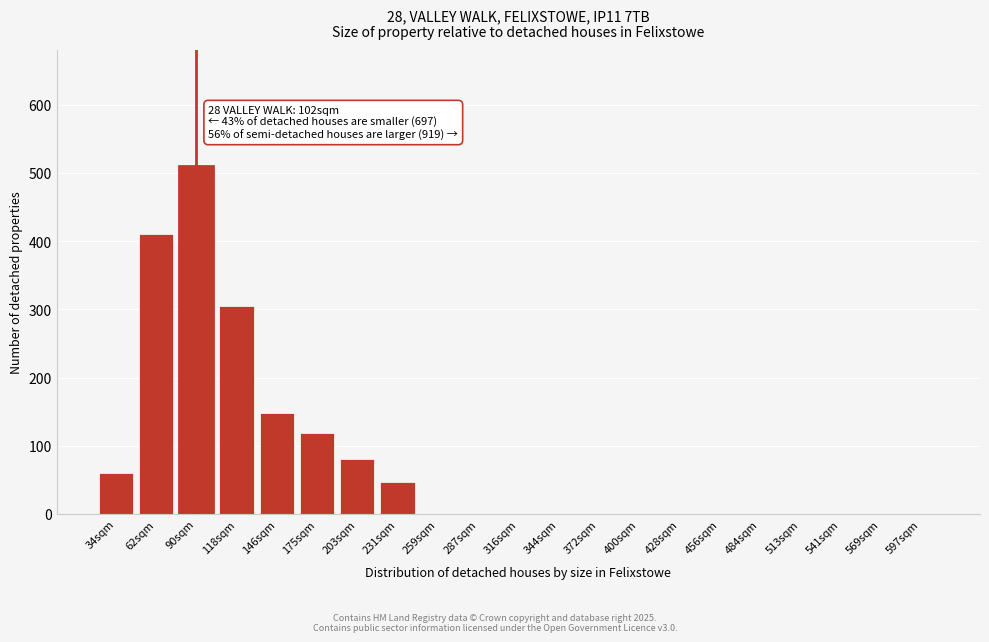

Reading right to left, transcribe all the data shown in this chart.

597sqm=0	569sqm=0	541sqm=0	513sqm=0	484sqm=0	456sqm=0	428sqm=0	400sqm=0	372sqm=0	344sqm=0	316sqm=0	287sqm=0	259sqm=0	231sqm=47	203sqm=80	175sqm=118	146sqm=148	118sqm=305	90sqm=510	62sqm=410	34sqm=60